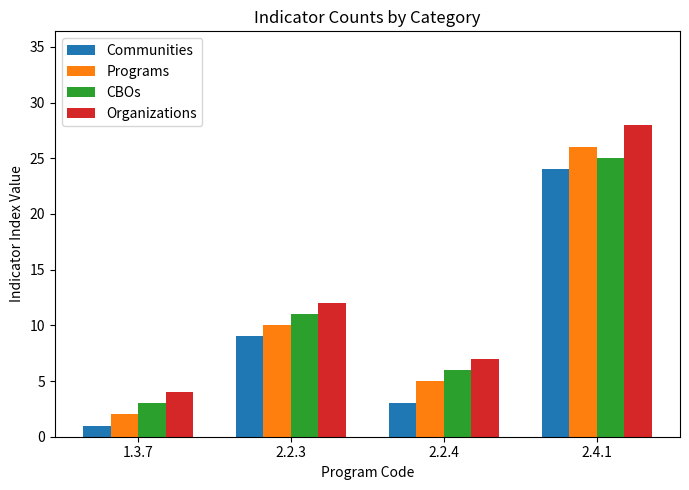

What is the difference between the second highest and second lowest values in the Programs series?

5